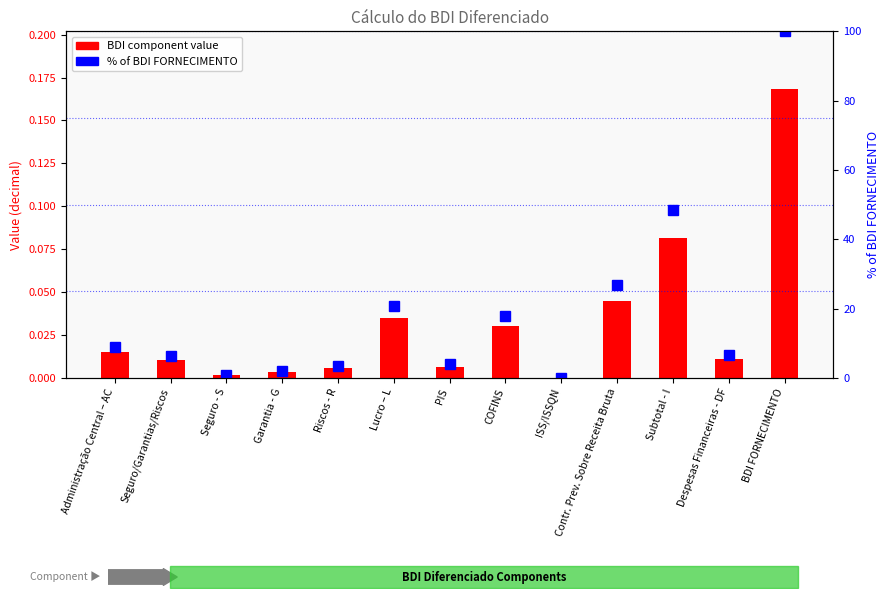

How many values in the % of BDI FORNECIMENTO series exceed 6?

8